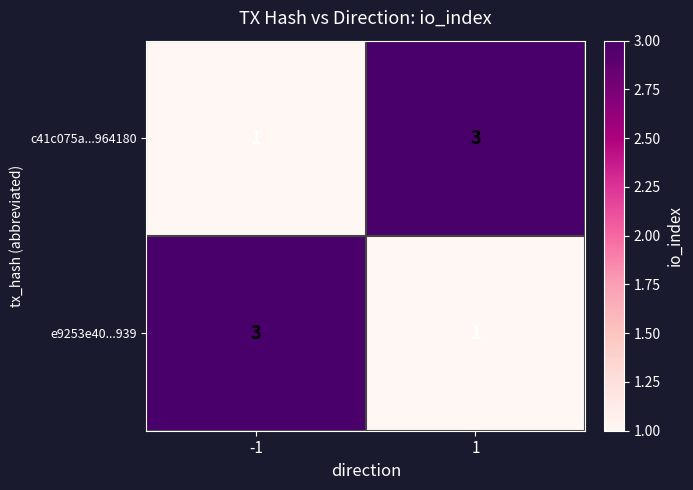

What is the maximum value shown in the chart?

3